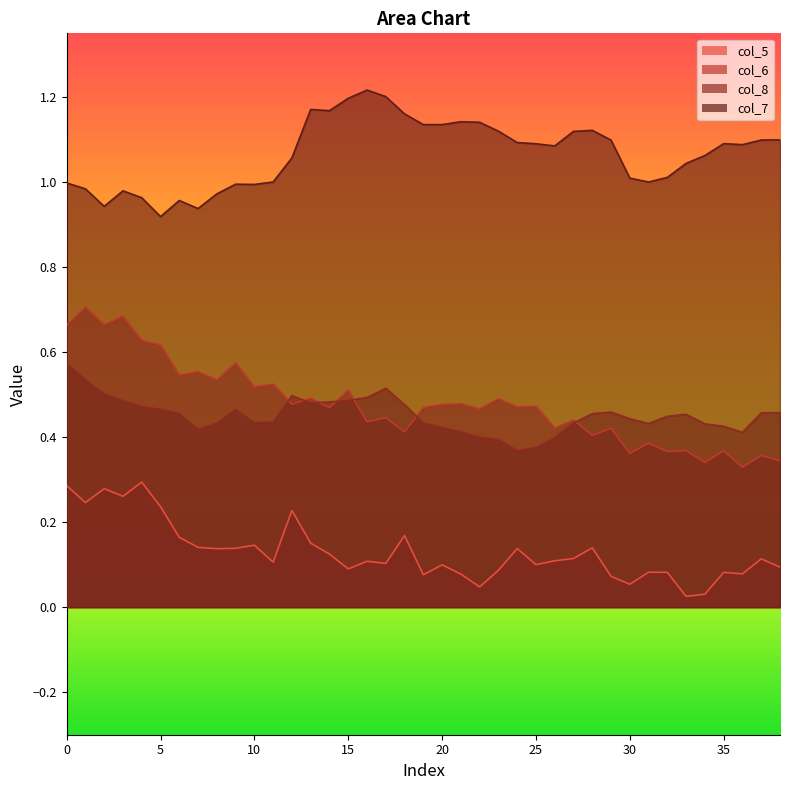

Reading right to left, what are all the values shown in this chart?

col_5: 0.1	0.1	0.1	0.1	0.0	0.0	0.1	0.1	0.1	0.1	0.1	0.1	0.1	0.1	0.1	0.1	0.0	0.1	0.1	0.1	0.2	0.1	0.1	0.1	0.1	0.2	0.2	0.1	0.1	0.1	0.1	0.1	0.2	0.2	0.3	0.3	0.3	0.2	0.3
col_6: 0.3	0.4	0.3	0.4	0.3	0.4	0.4	0.4	0.4	0.4	0.4	0.4	0.4	0.5	0.5	0.5	0.5	0.5	0.5	0.5	0.4	0.4	0.4	0.5	0.5	0.5	0.5	0.5	0.5	0.6	0.5	0.6	0.5	0.6	0.6	0.7	0.7	0.7	0.7
col_8: 0.5	0.5	0.4	0.4	0.4	0.5	0.4	0.4	0.4	0.5	0.5	0.4	0.4	0.4	0.4	0.4	0.4	0.4	0.4	0.4	0.5	0.5	0.5	0.5	0.5	0.5	0.5	0.4	0.4	0.5	0.4	0.4	0.5	0.5	0.5	0.5	0.5	0.5	0.6
col_7: 1.1	1.1	1.1	1.1	1.1	1.0	1.0	1.0	1.0	1.1	1.1	1.1	1.1	1.1	1.1	1.1	1.1	1.1	1.1	1.1	1.2	1.2	1.2	1.2	1.2	1.2	1.1	1.0	1.0	1.0	1.0	0.9	1.0	0.9	1.0	1.0	0.9	1.0	1.0